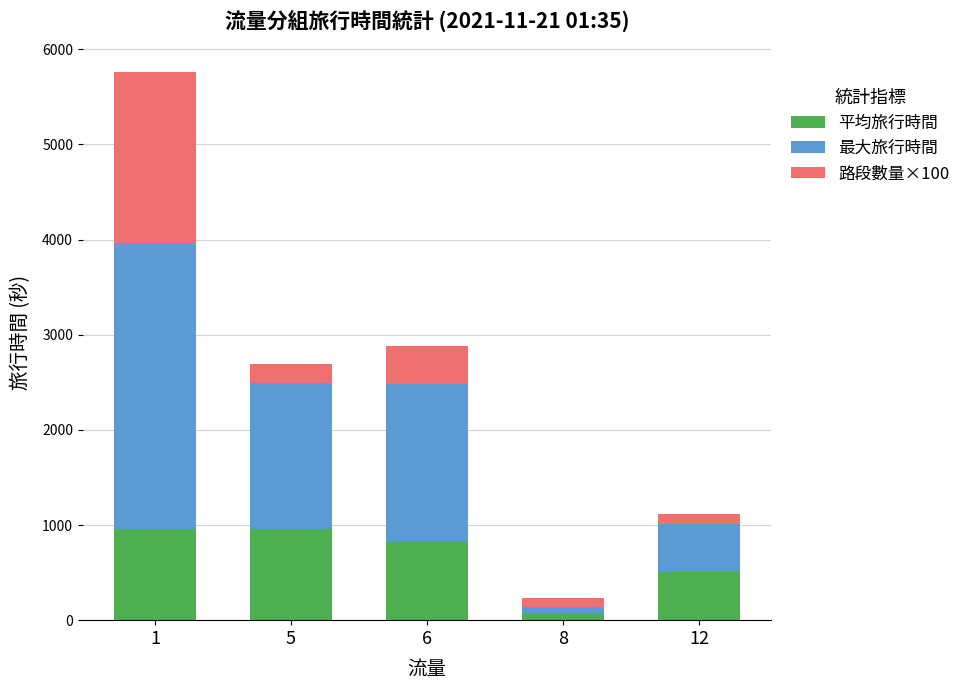

The value of 平均旅行時間 at 12 is 507. True or false?

True